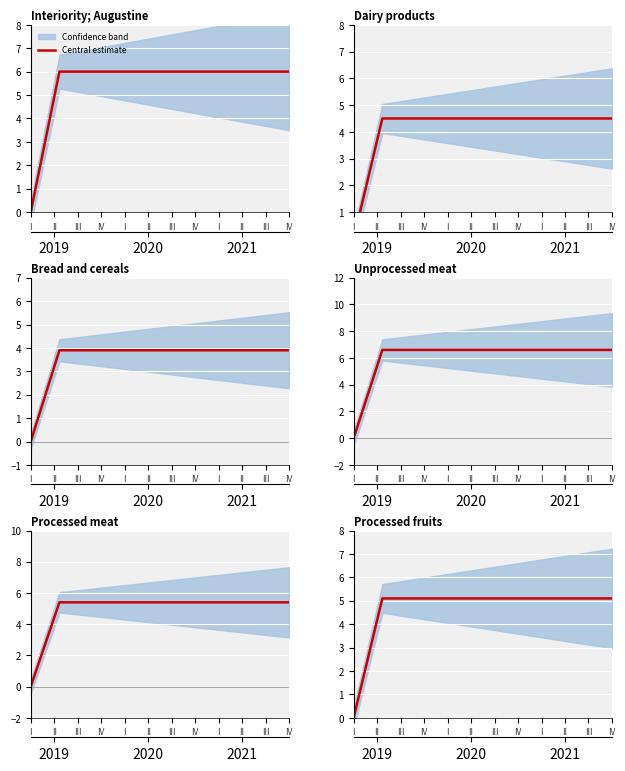

What is the label of the 5th point from the left?

I